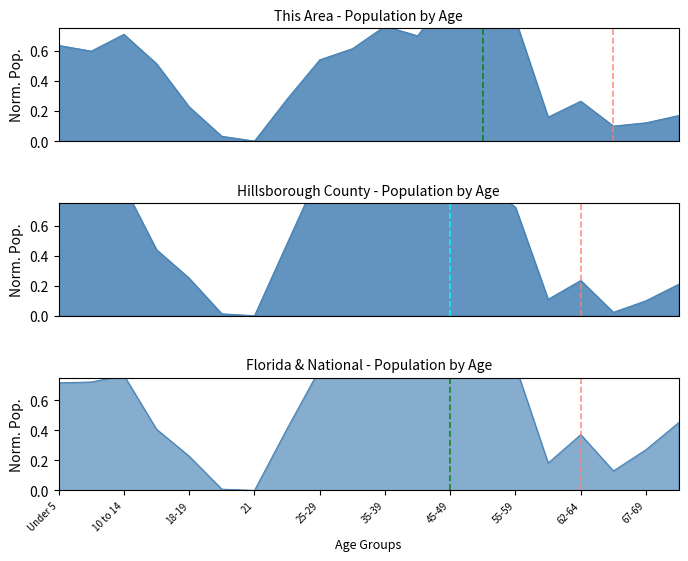

Is the value of This Area at 20 greater than the value of Florida at 40-44?

No